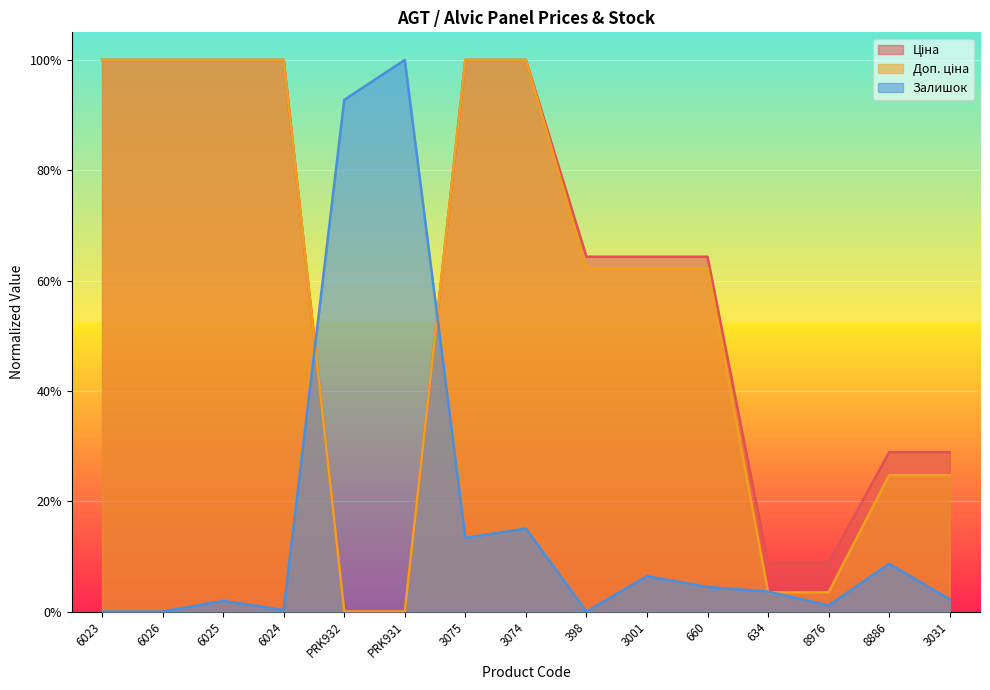

Where is the first local minimum for Залишок?

6024